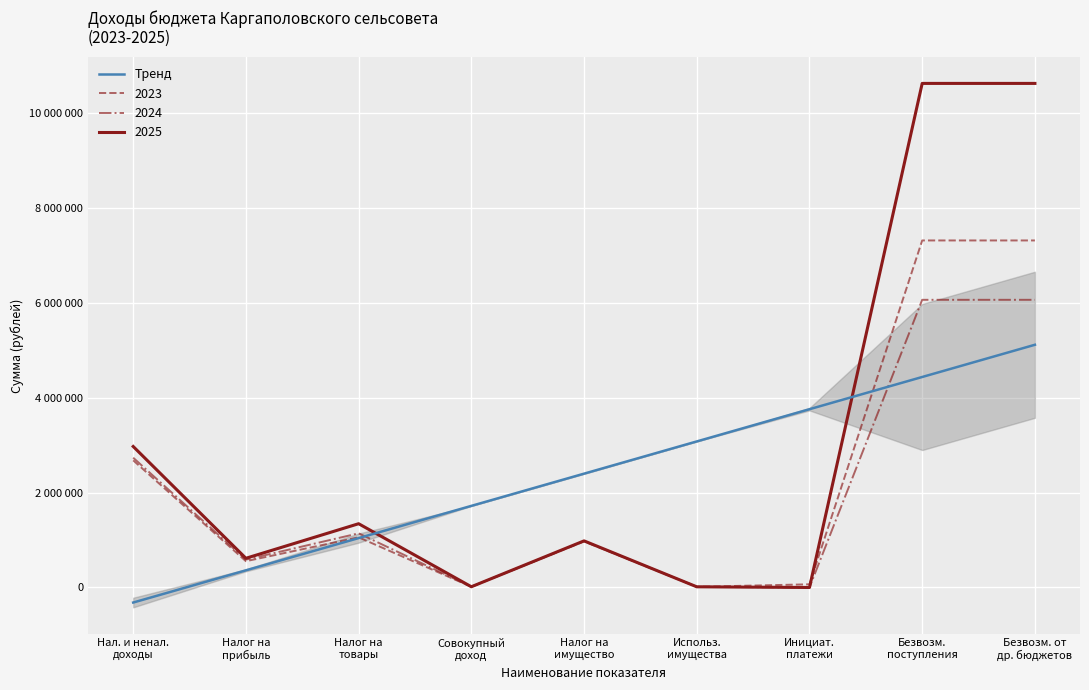

Is this an area chart (filled region under the line)?

No